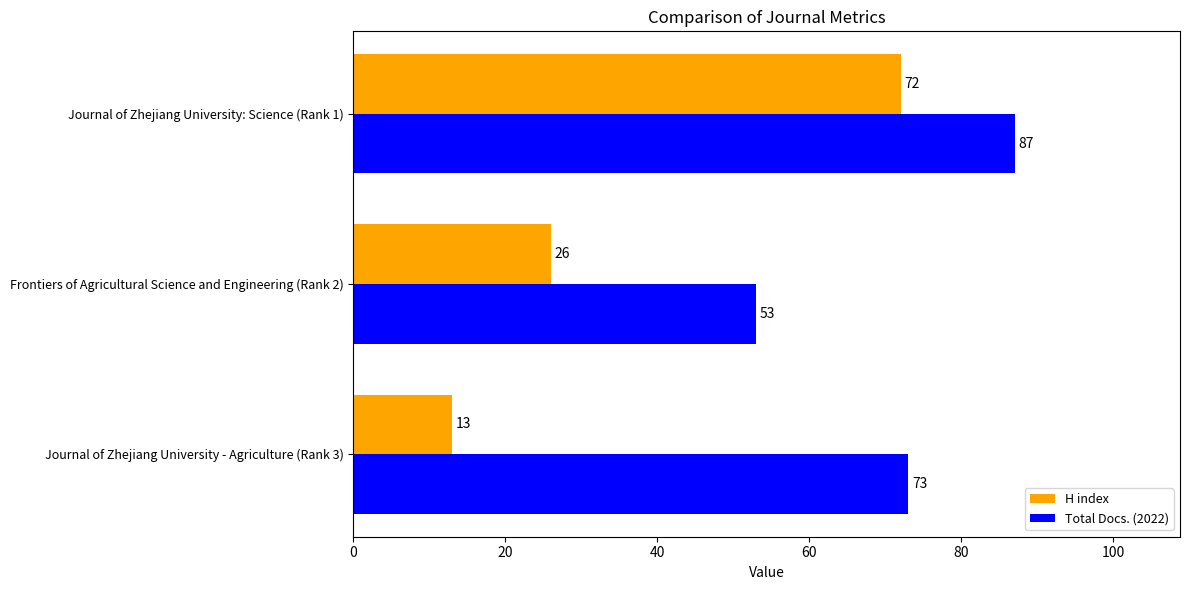

What is the difference between the H index values at Frontiers of Agricultural Science and Engineering (Rank 2) and Journal of Zhejiang University: Science (Rank 1)?

46